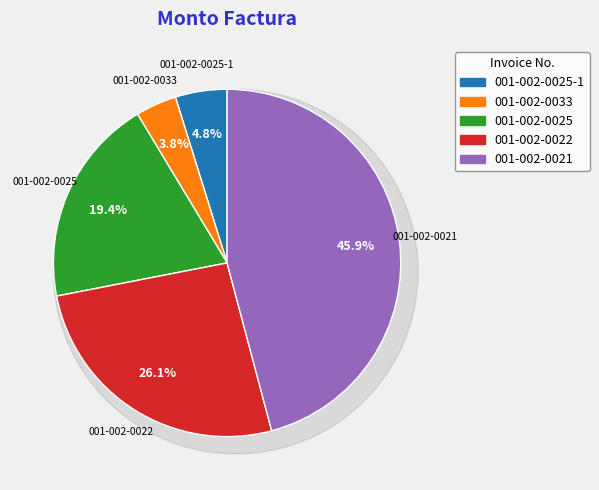

Rank the categories by value from highest to lowest.

001-002-0021, 001-002-0022, 001-002-0025, 001-002-0025-1, 001-002-0033